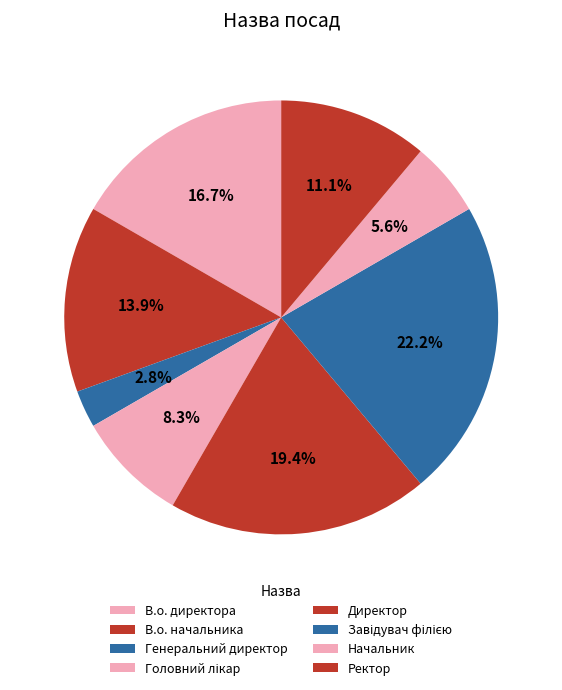

Rank the categories by value from lowest to highest.

Генеральний директор, Начальник, Головний лікар, Ректор, В.о. начальника, В.о. директора, Директор, Завідувач філією